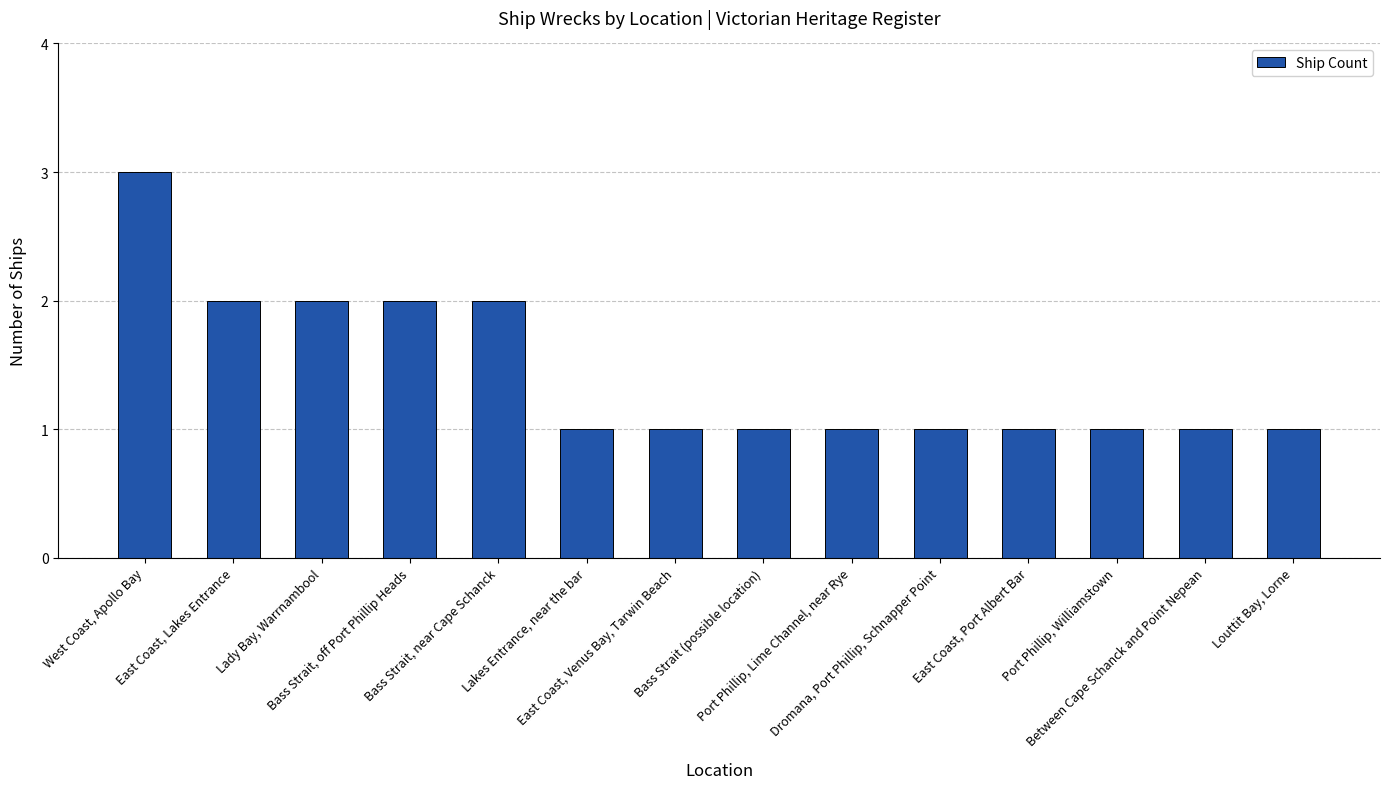

What value does the data have at East Coast, Lakes Entrance?

2